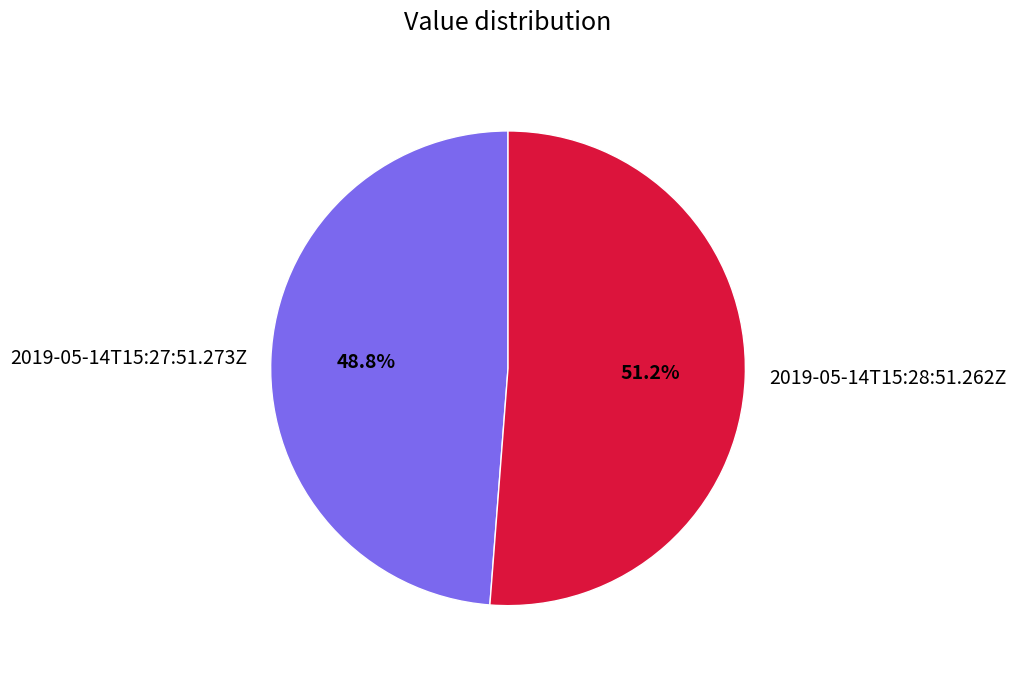

Which category has the biggest portion of the pie?

2019-05-14T15:28:51.262Z